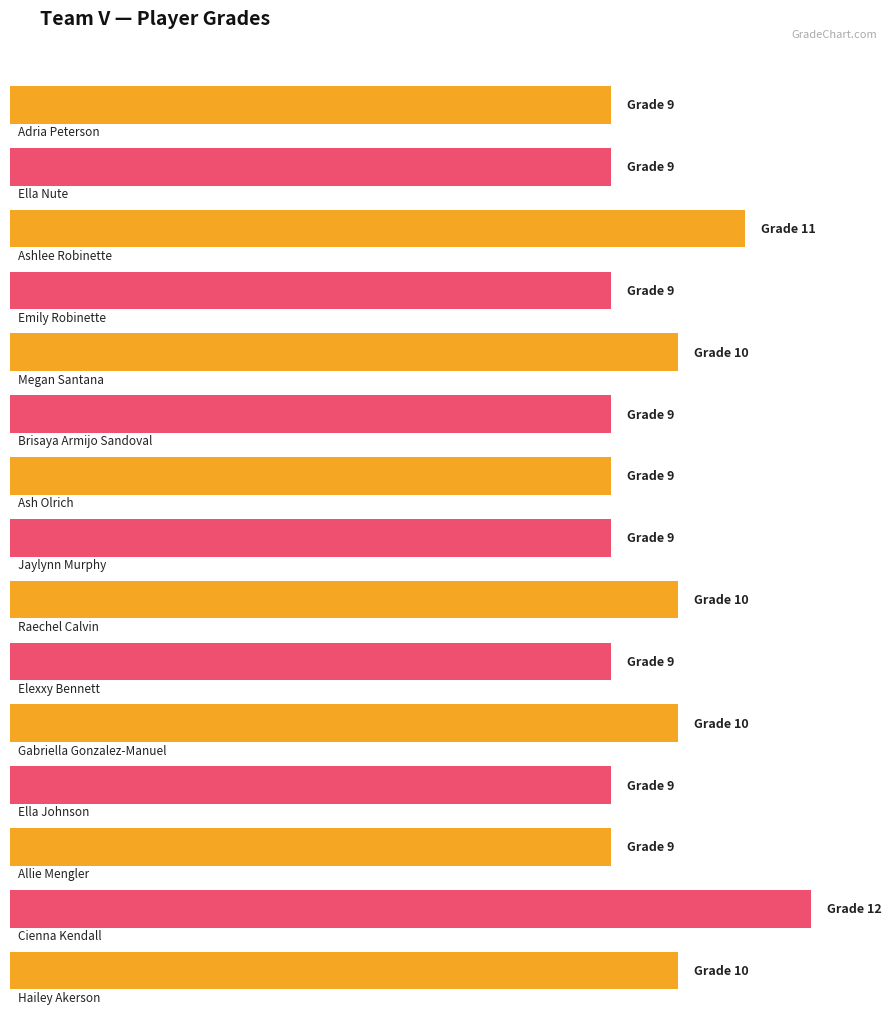

Reading left to right, what are all the values shown in this chart?

9	9	11	9	10	9	9	9	10	9	10	9	9	12	10